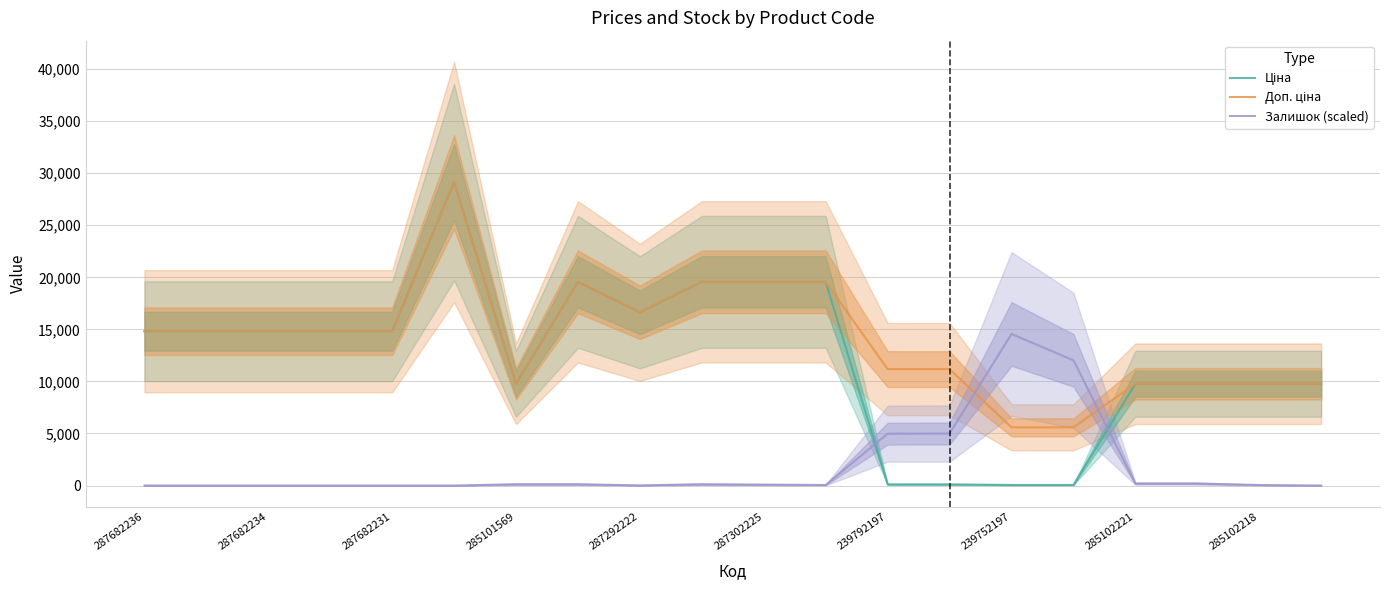

At which label does Залишок (scaled) reach its peak?

239752197